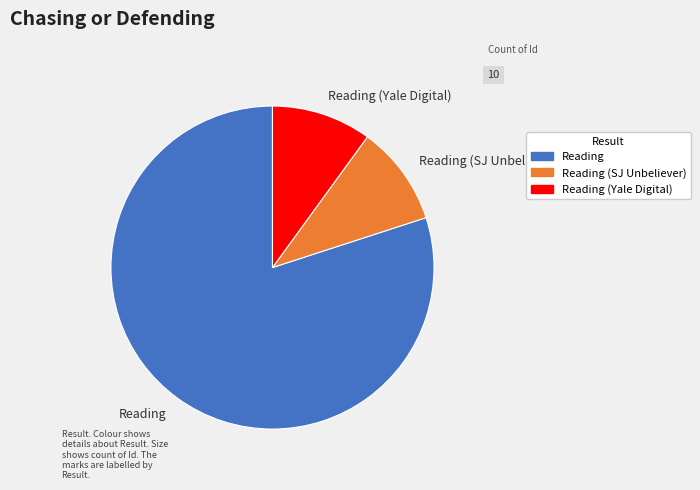

Is there a majority slice in this chart?

Yes